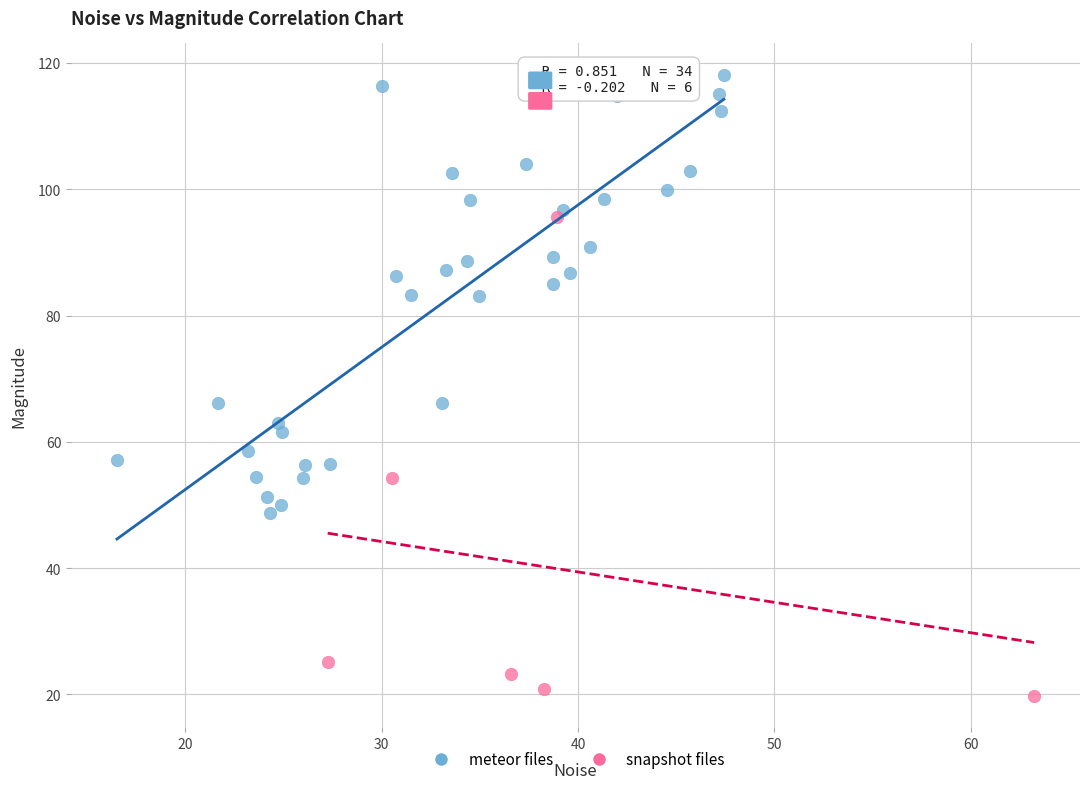

Which series contains the lowest Y value?

snapshot files